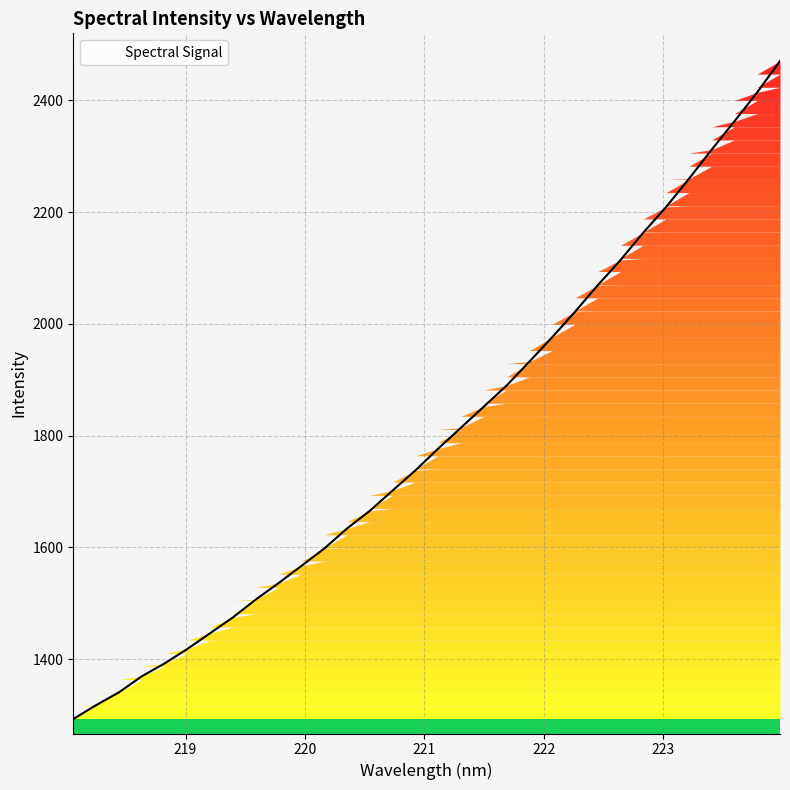

True or false: the data has more than 1 interior local peaks.

False